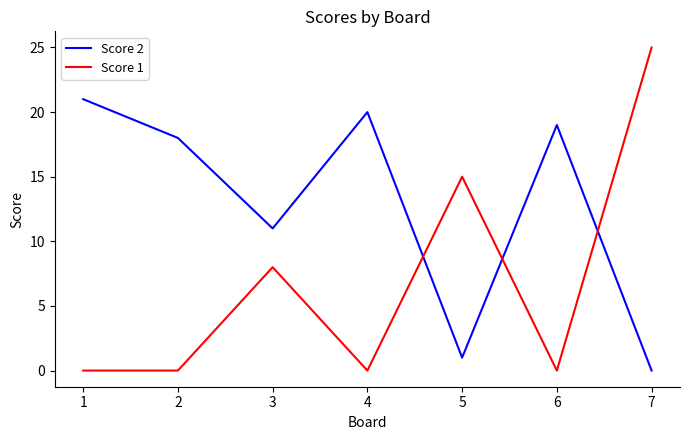

Which series ends up on top after the final intersection of Score 2 and Score 1?

Score 1